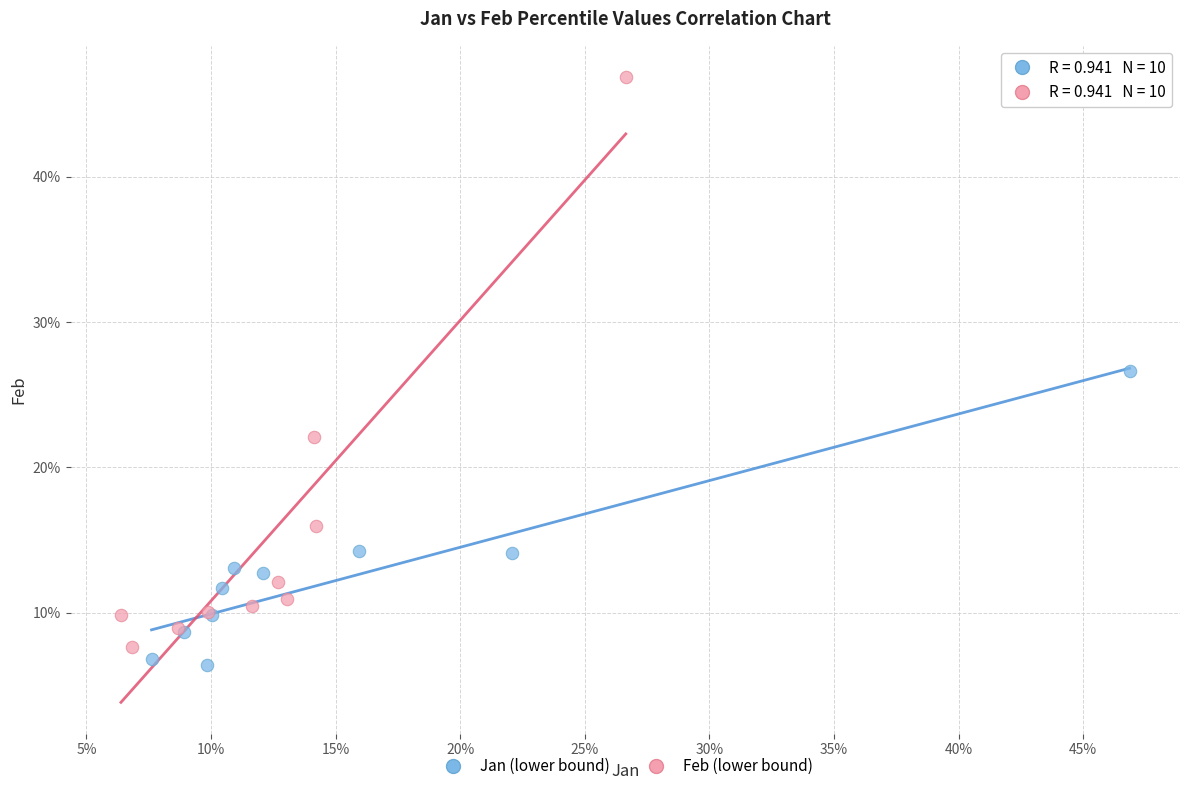

Which series reaches the minimum Y coordinate?

Jan (lower bound)